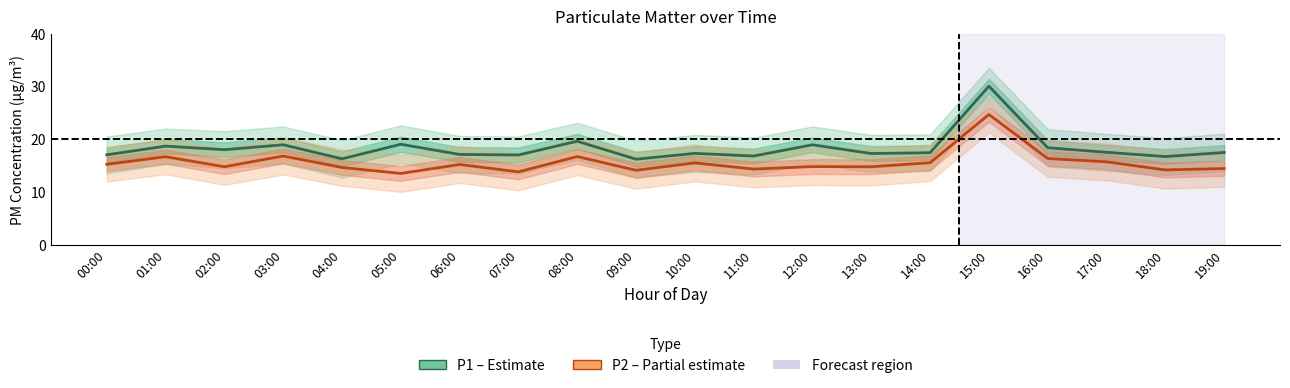

Which category has the lowest value in the P1 (PM10) series?

09:00